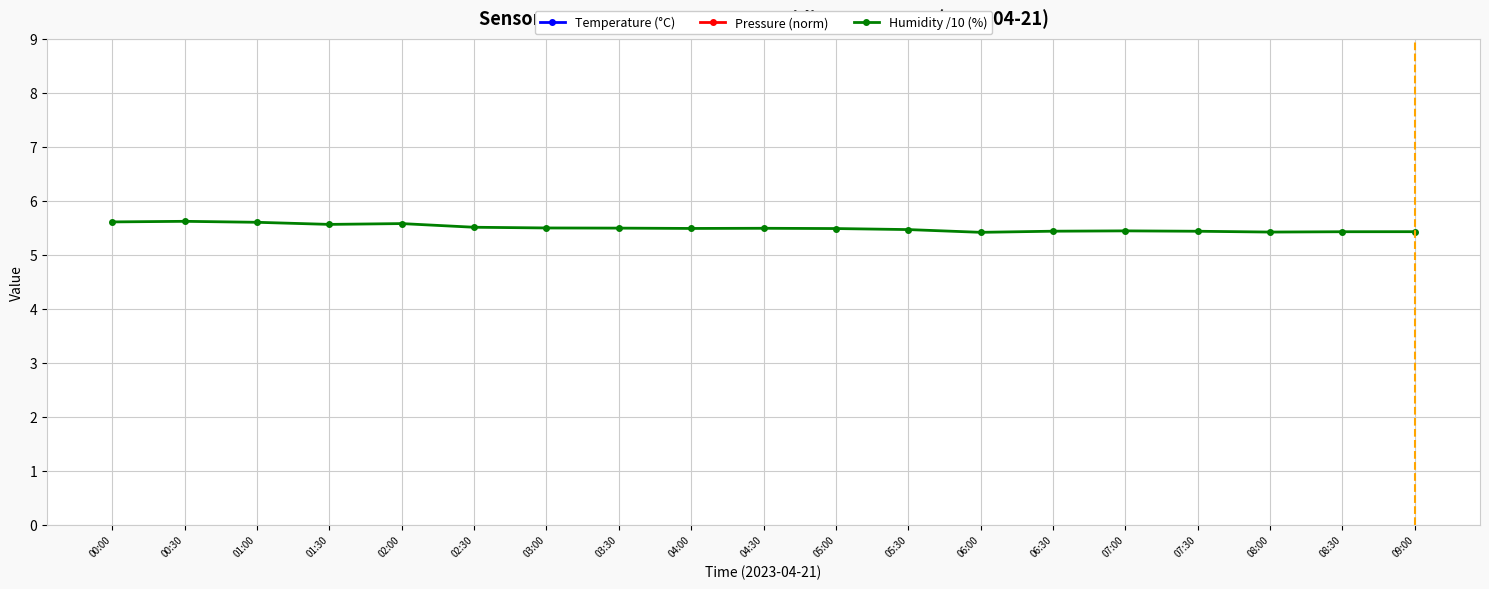

What are all the series names shown in the legend?

Temperature (°C), Pressure (norm), Humidity /10 (%)